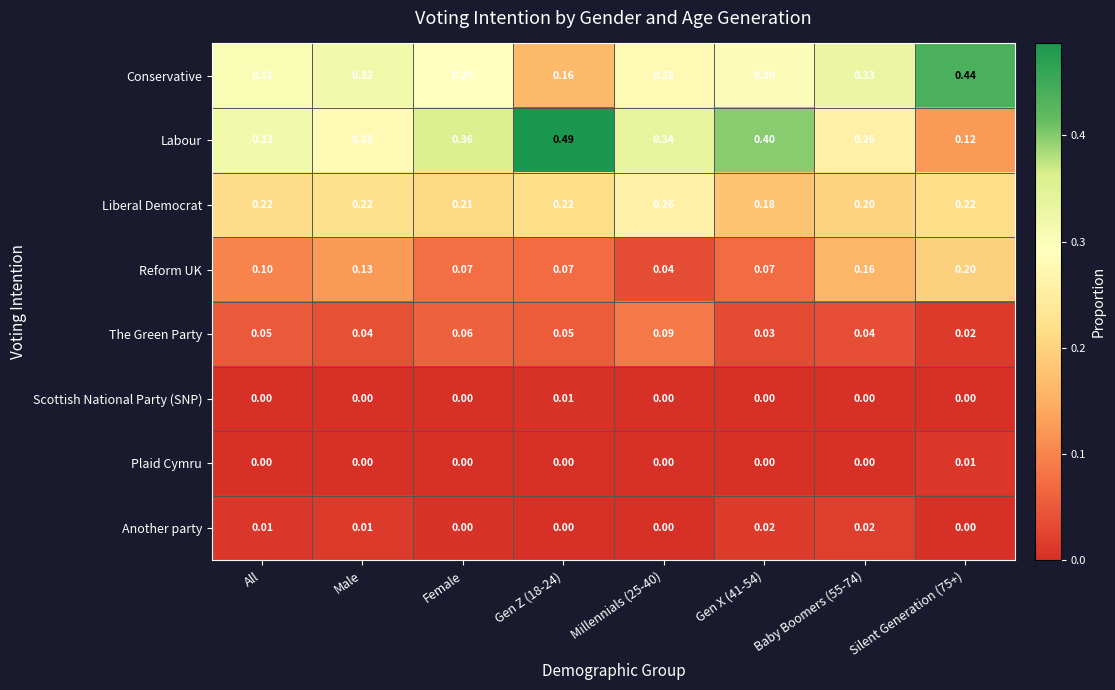

What is the total value across all series at Male?

1.0